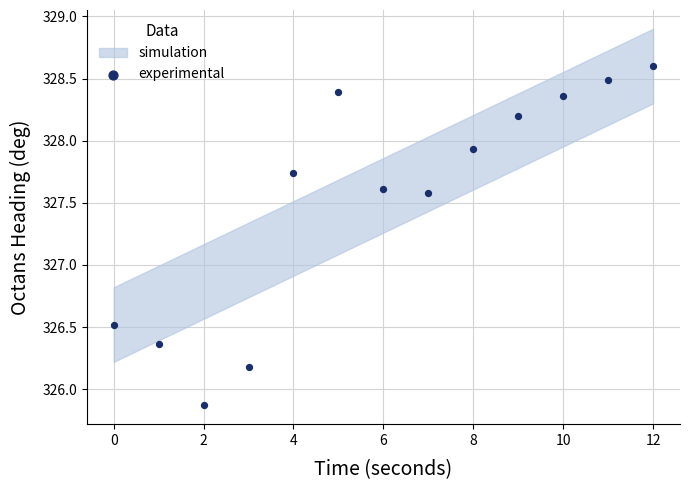

What Y value in the scatter plot is closest to 327?

326.5